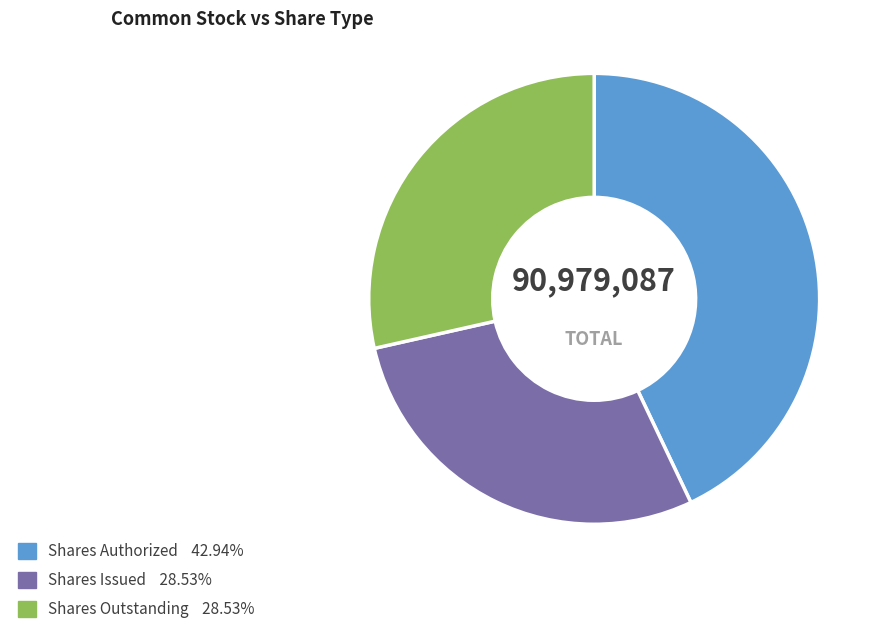

Is there any slice that represents more than half of the pie?

No